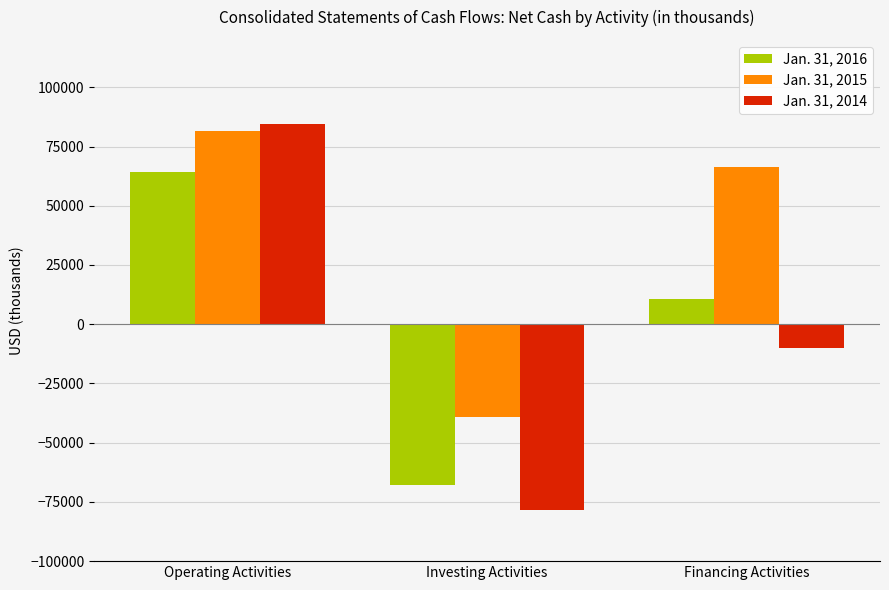

What is the label of the 1st bar from the left?

Operating Activities